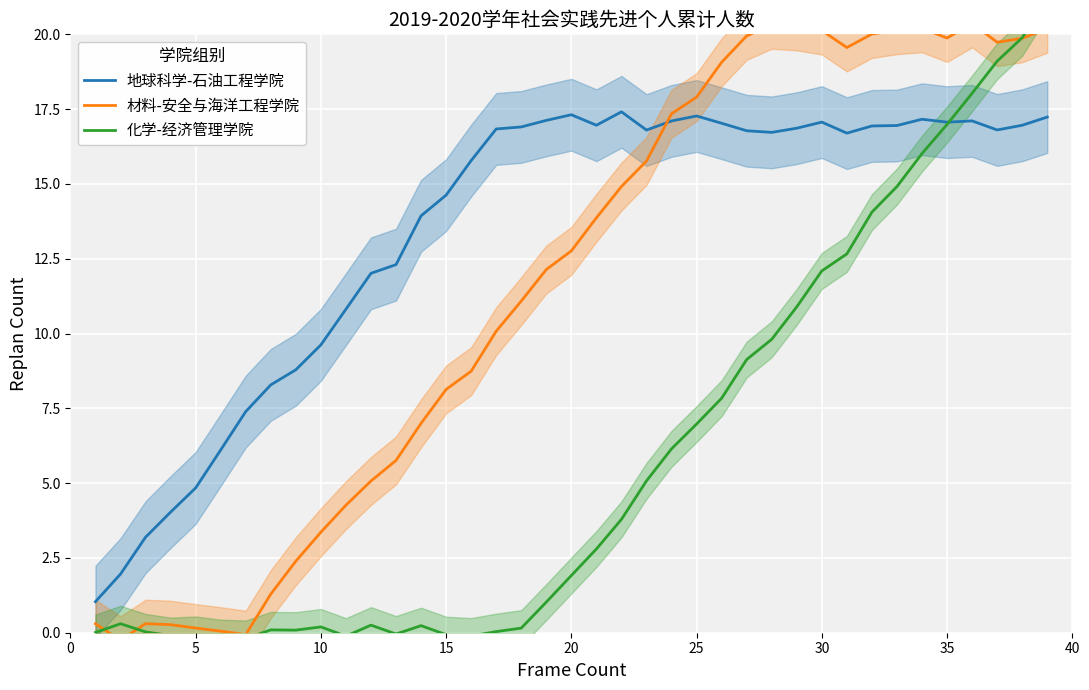

What is the minimum value for 地球科学-石油工程学院?

1.0